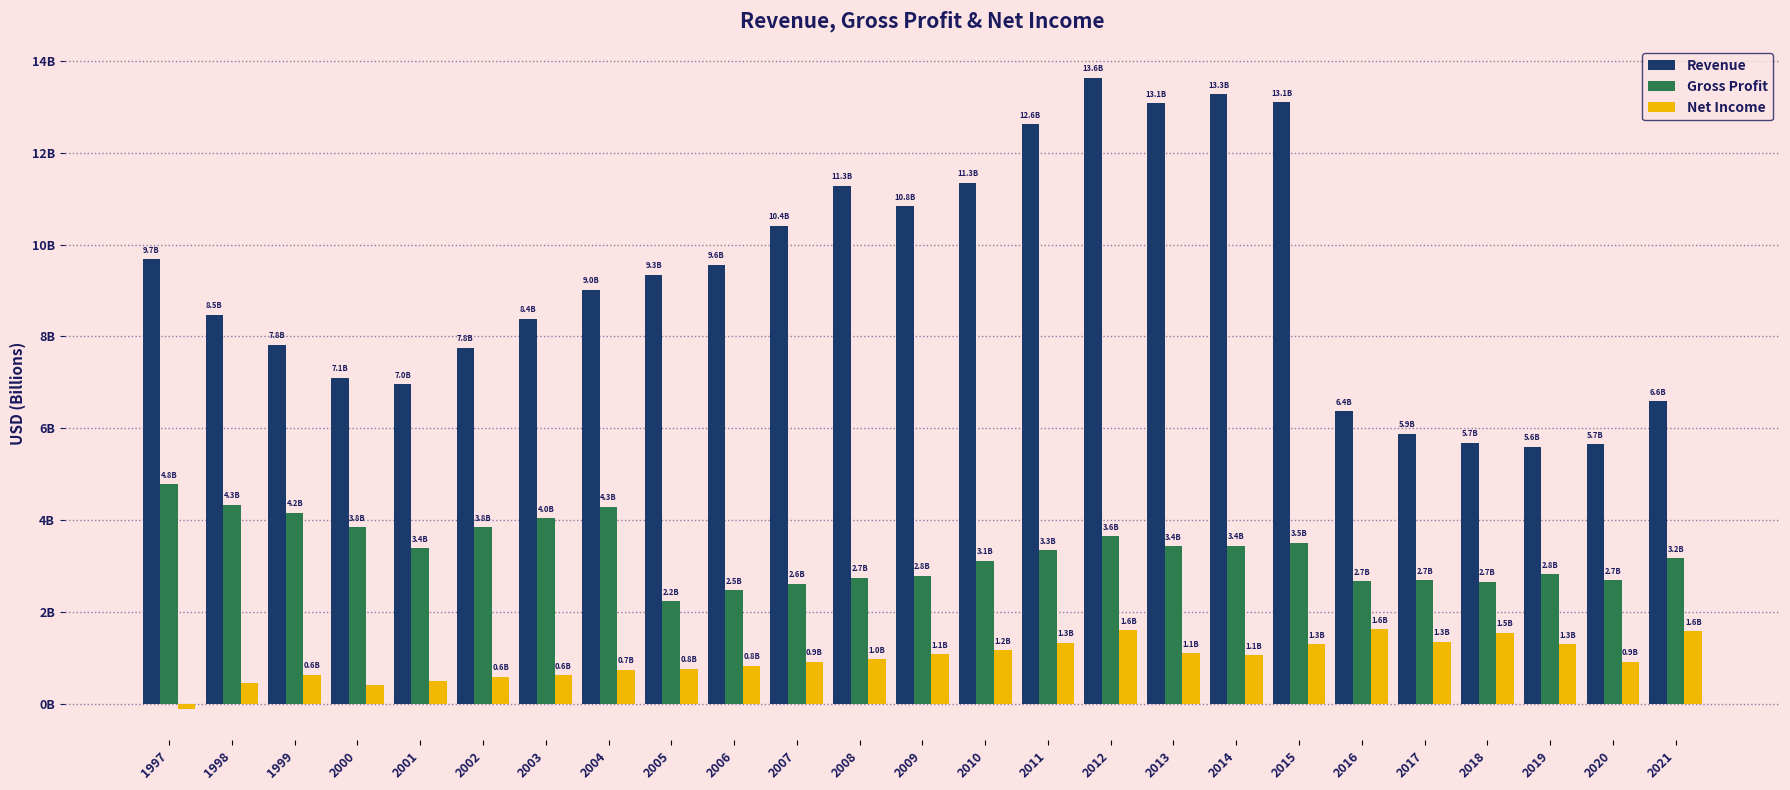

Are the bars horizontal?

No